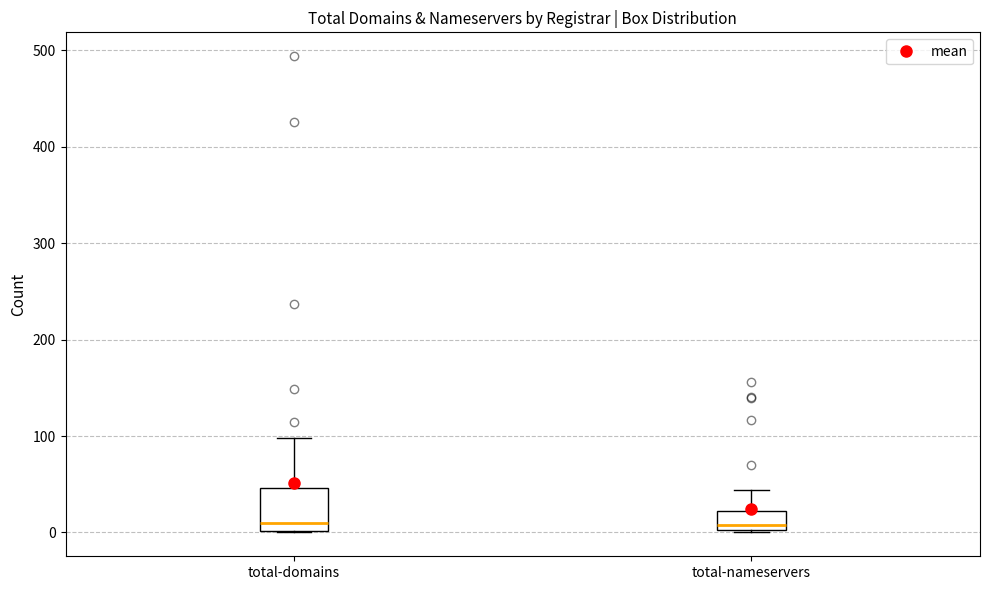

Comparing the boxes themselves (not the whiskers), which one is the tallest?

total-domains